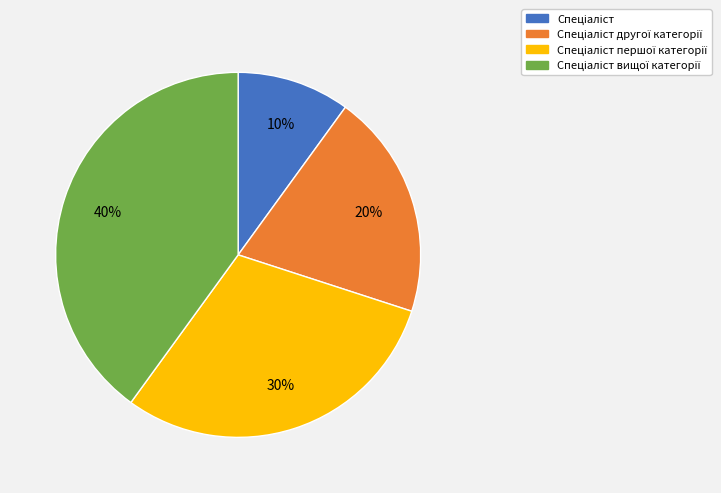

Count the number of slices in the pie.

4